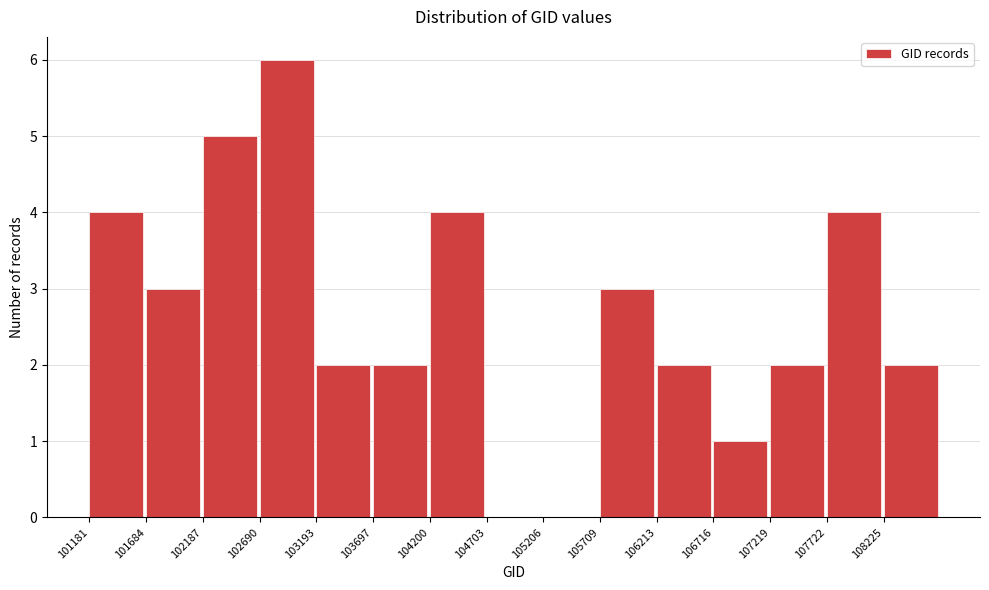

Which range on the x-axis has the tallest bar?

102700 to 103200